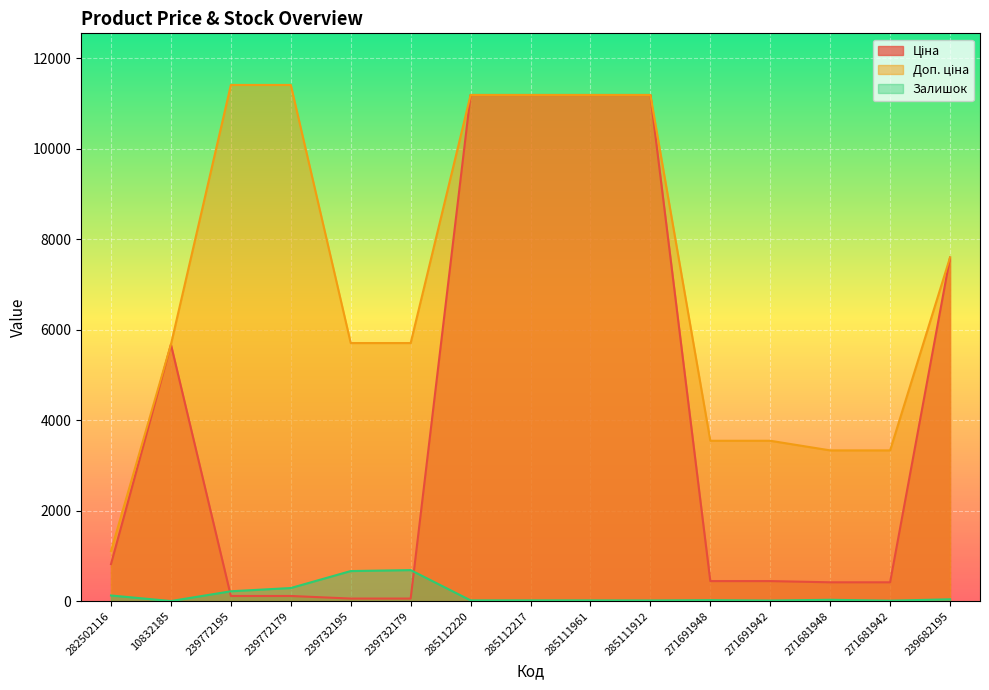

What is the label of the 5th point from the right?

271691948